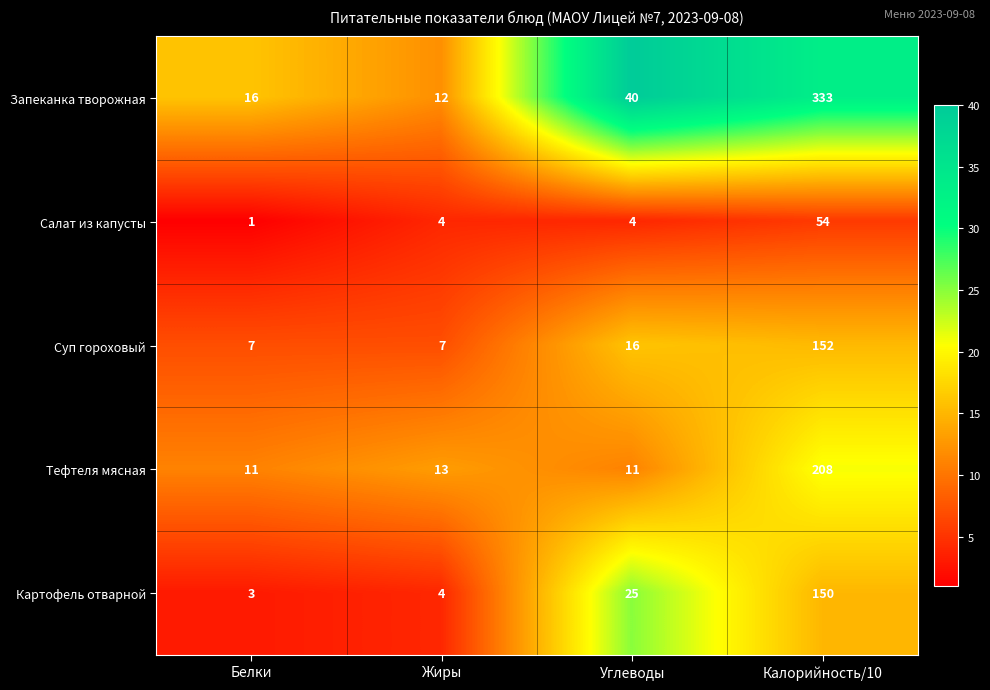

What is the maximum value shown in the chart?

333